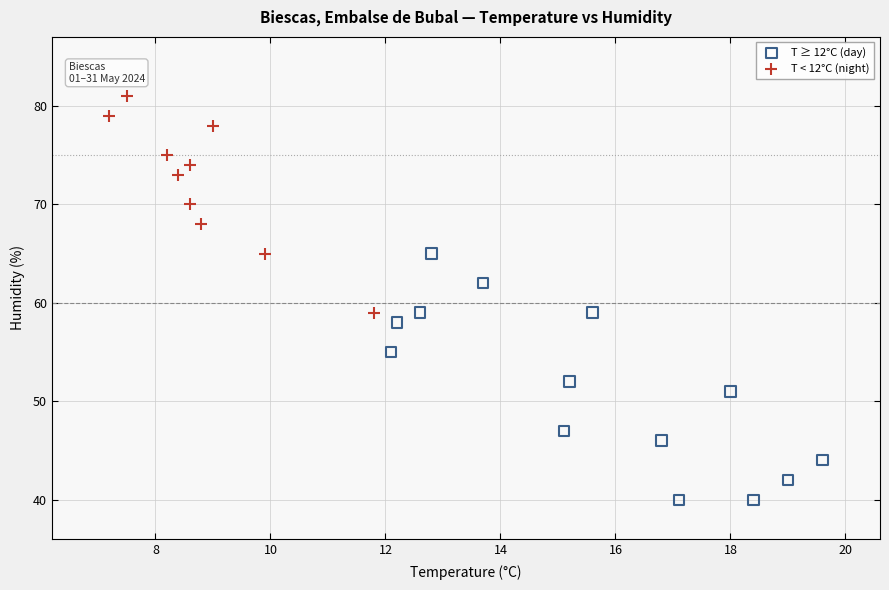

Which series contains the highest Y value?

T < 12°C (night)